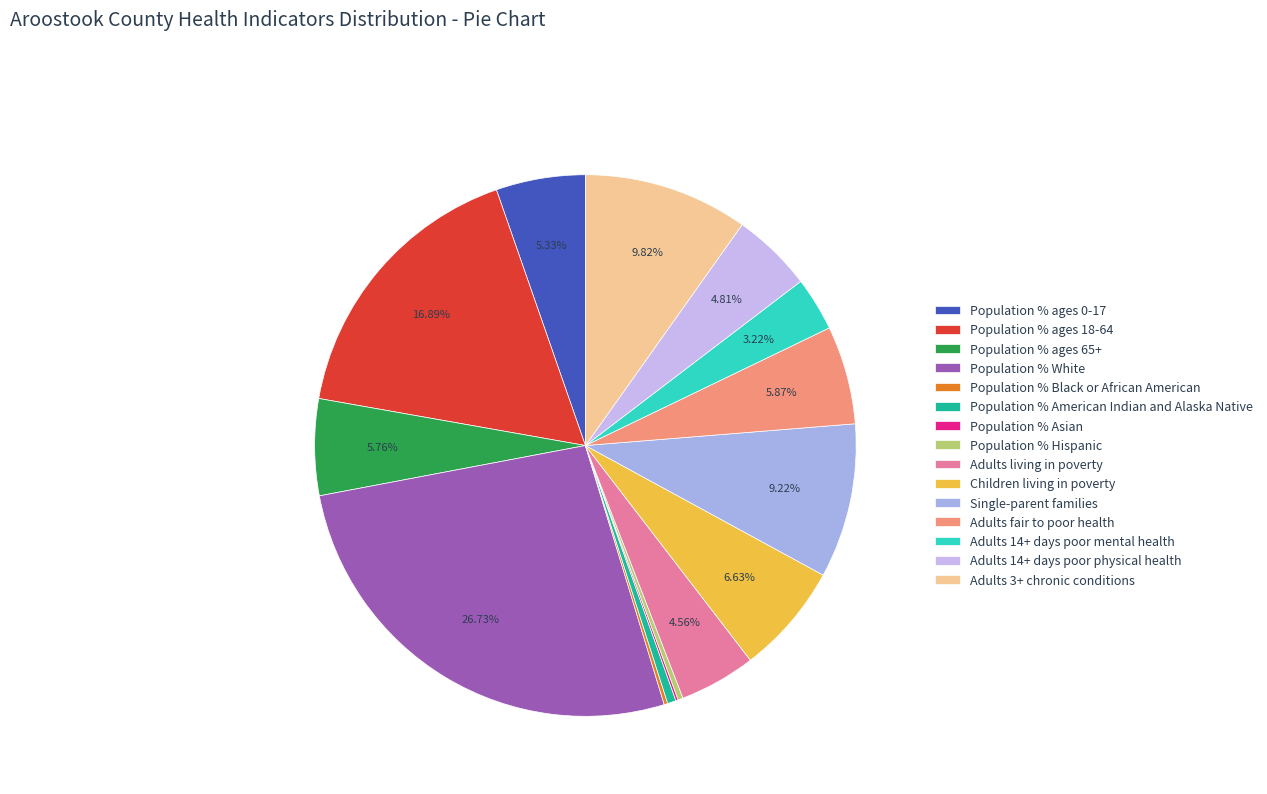

Which category has the smallest portion of the pie?

Population % Asian